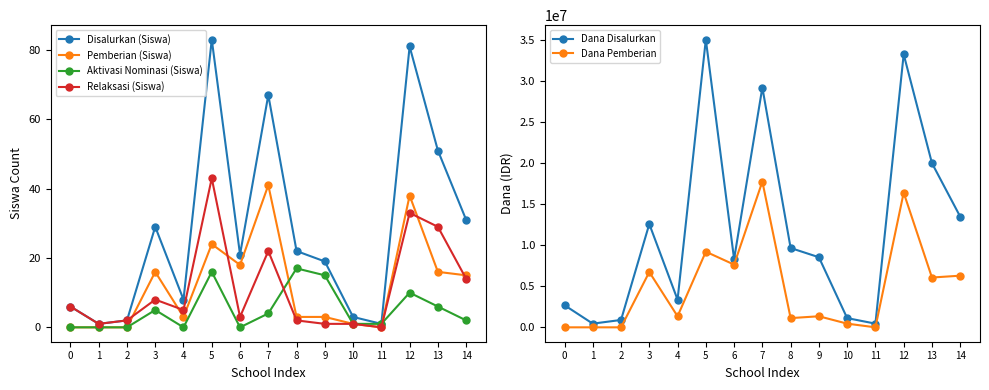

What is the value of the Dana Pemberian point at the 7th from the left?

7650000